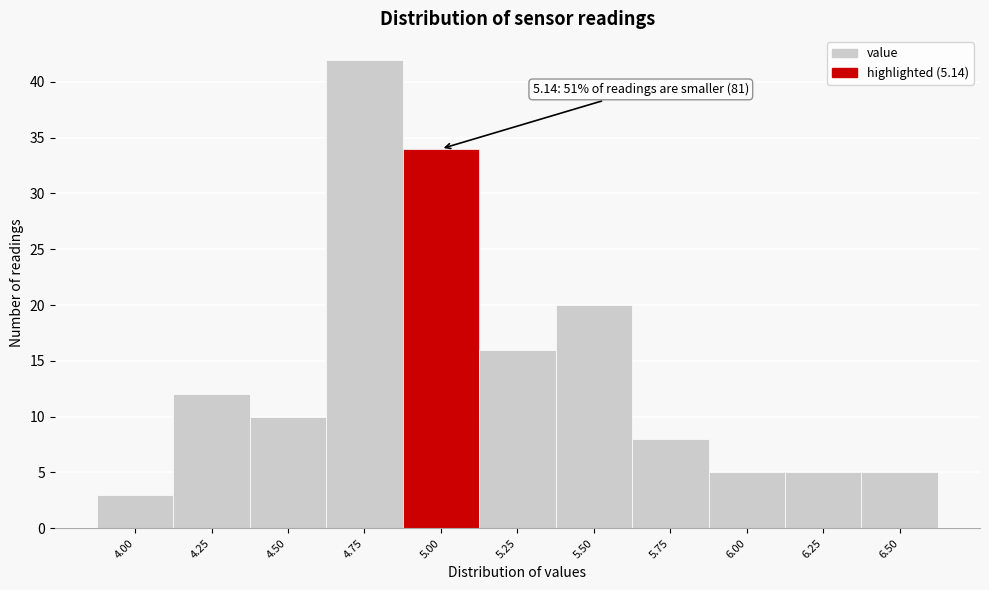

Reading left to right, extract all data points from this chart.

3	12	10	42	34	16	20	8	5	5	5